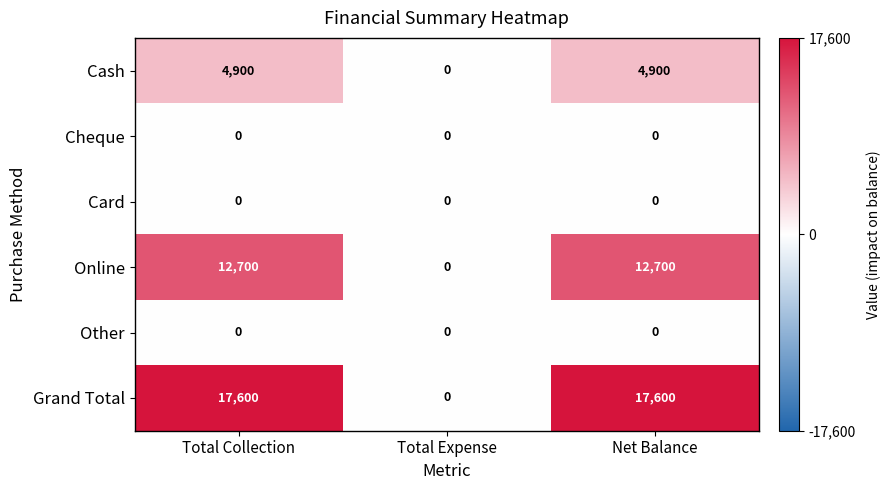

What value does the Grand Total series have at Total Collection, to the nearest 100?

17600